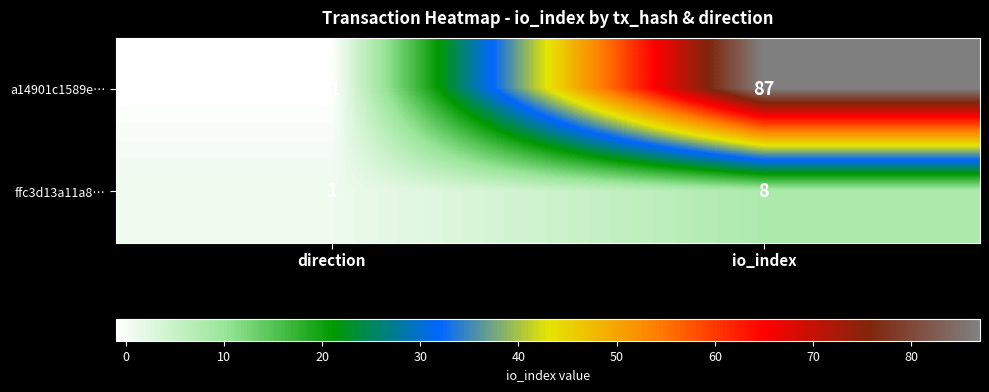

Where is ffc3d13a11a8… nearest to the value 4?

direction